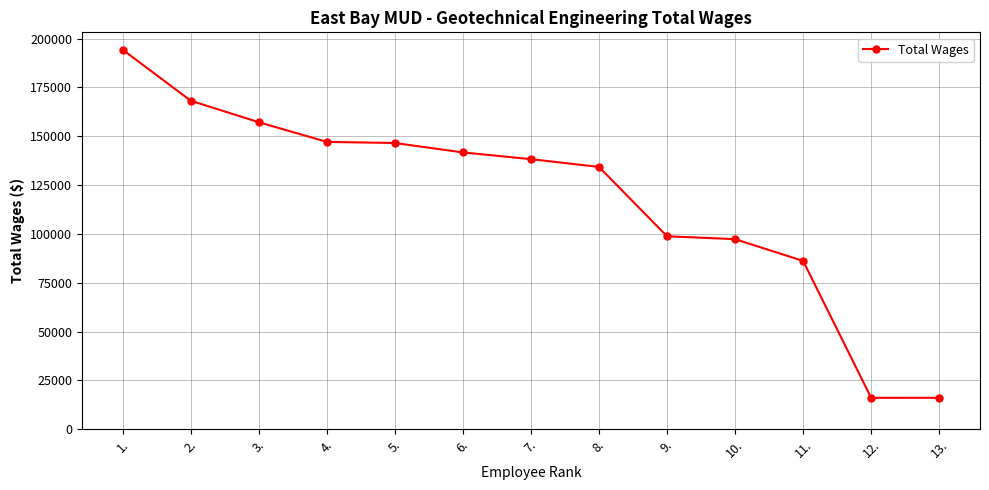

What is the value of the 7th point from the left?

138299